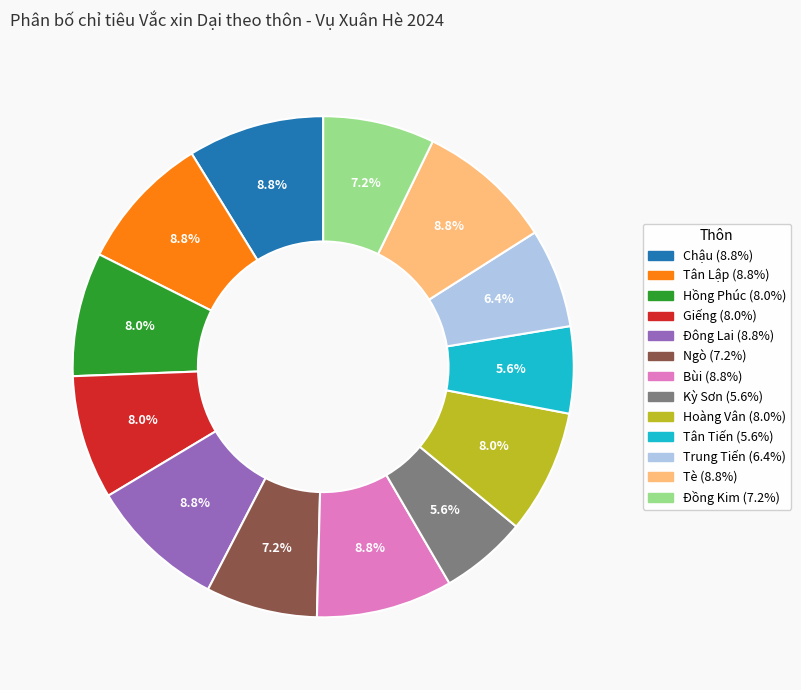

The Đồng Kim slice represents 7% of the pie. True or false?

True